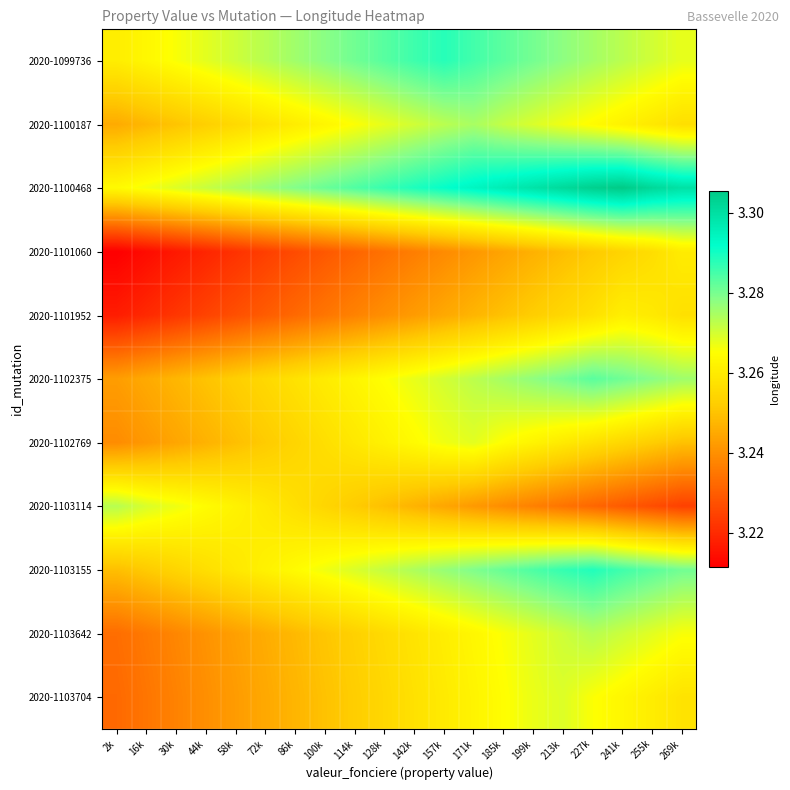

Reading left to right, what are all the values shown in this chart?

2020-1099736: 2k=3.3	16k=3.3	30k=3.3	44k=3.3	58k=3.3	72k=3.3	86k=3.3	100k=3.3	114k=3.3	128k=3.3	142k=3.3	157k=3.3	171k=3.3	185k=3.3	199k=3.3	213k=3.3	227k=3.3	241k=3.3	255k=3.3	269k=3.3
2020-1100187: 2k=3.2	16k=3.2	30k=3.3	44k=3.3	58k=3.3	72k=3.3	86k=3.3	100k=3.3	114k=3.3	128k=3.3	142k=3.3	157k=3.3	171k=3.3	185k=3.3	199k=3.3	213k=3.3	227k=3.3	241k=3.3	255k=3.3	269k=3.3
2020-1100468: 2k=3.3	16k=3.3	30k=3.3	44k=3.3	58k=3.3	72k=3.3	86k=3.3	100k=3.3	114k=3.3	128k=3.3	142k=3.3	157k=3.3	171k=3.3	185k=3.3	199k=3.3	213k=3.3	227k=3.3	241k=3.3	255k=3.3	269k=3.3
2020-1101060: 2k=3.2	16k=3.2	30k=3.2	44k=3.2	58k=3.2	72k=3.2	86k=3.2	100k=3.2	114k=3.2	128k=3.2	142k=3.2	157k=3.2	171k=3.2	185k=3.2	199k=3.2	213k=3.2	227k=3.3	241k=3.3	255k=3.3	269k=3.3
2020-1101952: 2k=3.2	16k=3.2	30k=3.2	44k=3.2	58k=3.2	72k=3.2	86k=3.2	100k=3.2	114k=3.2	128k=3.2	142k=3.2	157k=3.2	171k=3.2	185k=3.2	199k=3.3	213k=3.3	227k=3.3	241k=3.3	255k=3.3	269k=3.3
2020-1102375: 2k=3.2	16k=3.2	30k=3.2	44k=3.3	58k=3.3	72k=3.3	86k=3.3	100k=3.3	114k=3.3	128k=3.3	142k=3.3	157k=3.3	171k=3.3	185k=3.3	199k=3.3	213k=3.3	227k=3.3	241k=3.3	255k=3.3	269k=3.3
2020-1102769: 2k=3.2	16k=3.2	30k=3.2	44k=3.2	58k=3.2	72k=3.3	86k=3.3	100k=3.3	114k=3.3	128k=3.3	142k=3.3	157k=3.3	171k=3.3	185k=3.3	199k=3.3	213k=3.3	227k=3.3	241k=3.3	255k=3.3	269k=3.2
2020-1103114: 2k=3.3	16k=3.3	30k=3.3	44k=3.3	58k=3.3	72k=3.3	86k=3.3	100k=3.3	114k=3.3	128k=3.2	142k=3.2	157k=3.2	171k=3.2	185k=3.2	199k=3.2	213k=3.2	227k=3.2	241k=3.2	255k=3.2	269k=3.2
2020-1103155: 2k=3.2	16k=3.3	30k=3.3	44k=3.3	58k=3.3	72k=3.3	86k=3.3	100k=3.3	114k=3.3	128k=3.3	142k=3.3	157k=3.3	171k=3.3	185k=3.3	199k=3.3	213k=3.3	227k=3.3	241k=3.3	255k=3.3	269k=3.3
2020-1103642: 2k=3.2	16k=3.2	30k=3.2	44k=3.2	58k=3.2	72k=3.2	86k=3.2	100k=3.3	114k=3.3	128k=3.3	142k=3.3	157k=3.3	171k=3.3	185k=3.3	199k=3.3	213k=3.3	227k=3.3	241k=3.3	255k=3.3	269k=3.3
2020-1103704: 2k=3.2	16k=3.2	30k=3.2	44k=3.2	58k=3.2	72k=3.2	86k=3.2	100k=3.2	114k=3.3	128k=3.3	142k=3.3	157k=3.3	171k=3.3	185k=3.3	199k=3.3	213k=3.3	227k=3.3	241k=3.3	255k=3.3	269k=3.3